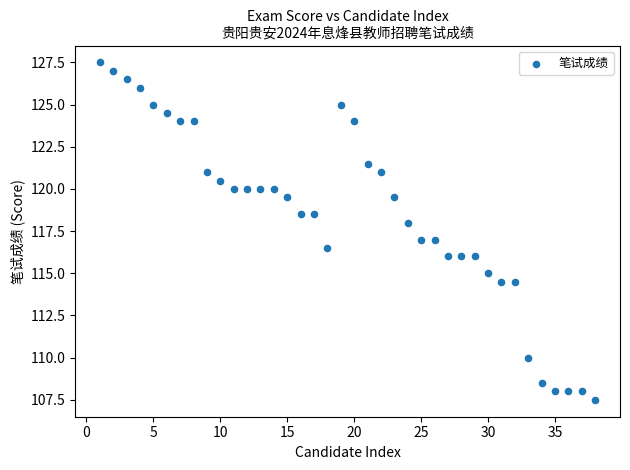

What is the range of Y values (max minus min)?

20.0